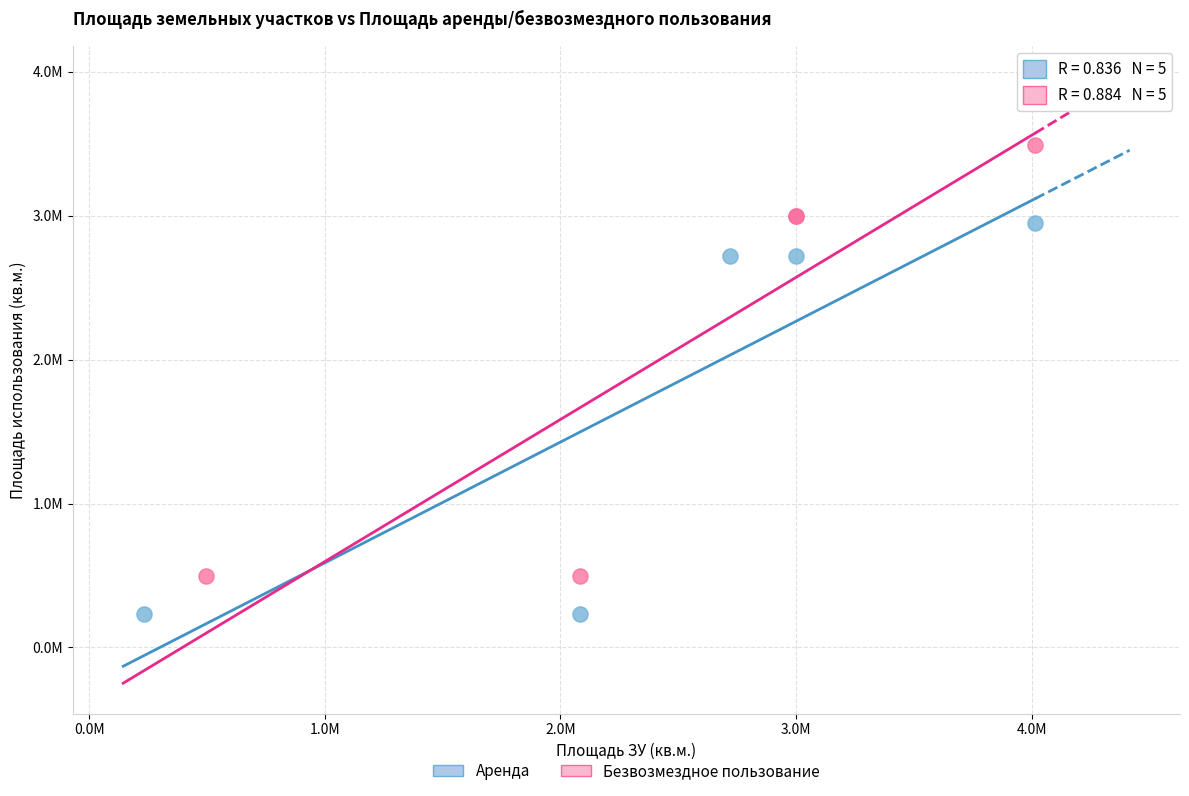

Which series has the widest spread of Y values?

Безвозмездное пользование